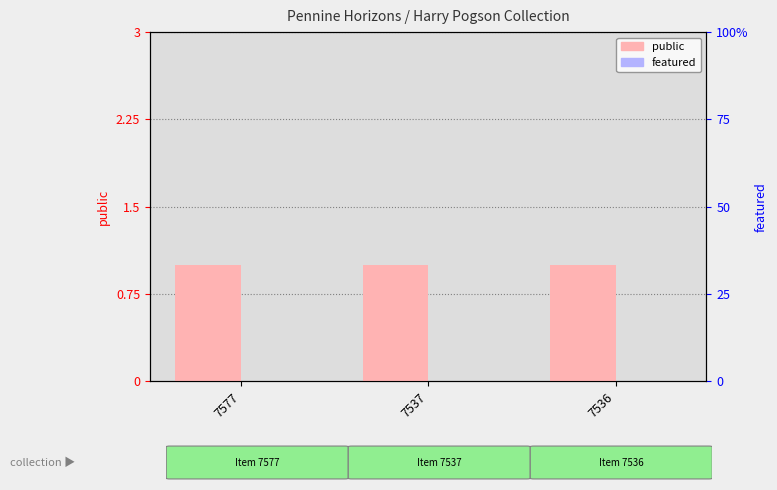

Is it true that public equals 1 at 7536?

True